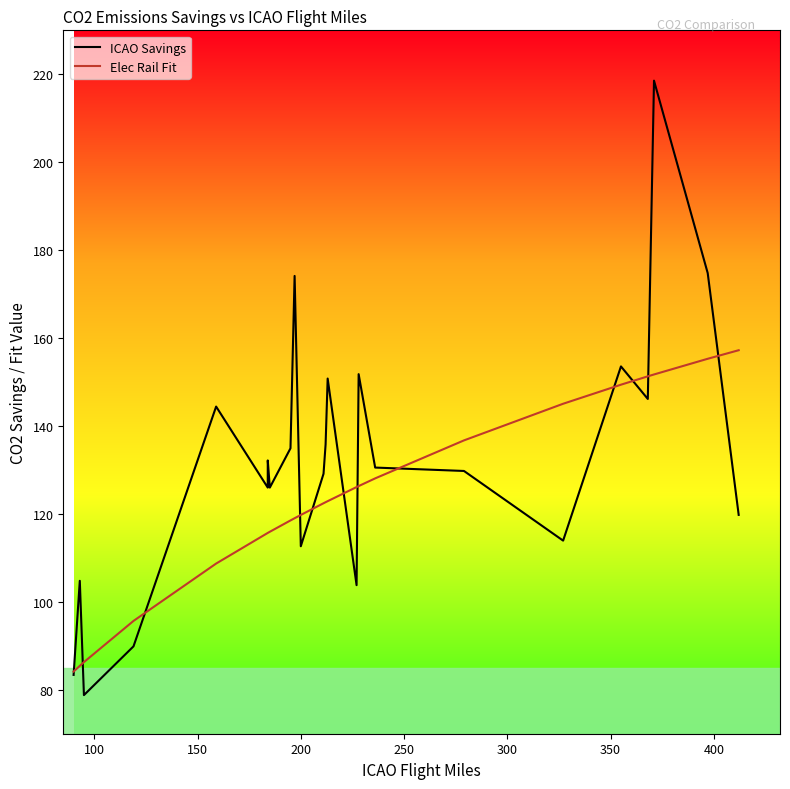

What is the difference between the second highest and second lowest values in the ICAO Savings series?

91.4